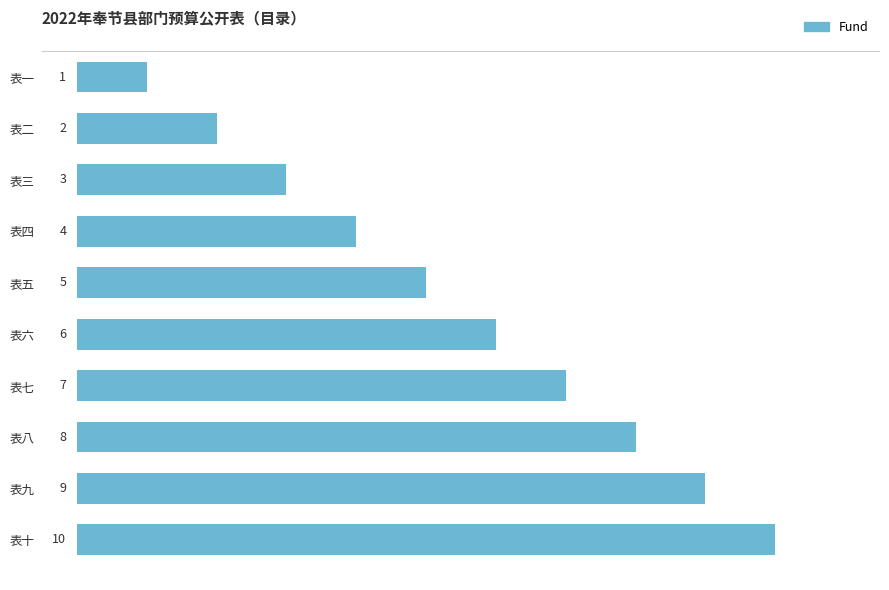

Where is the data nearest to the value 5?

表五